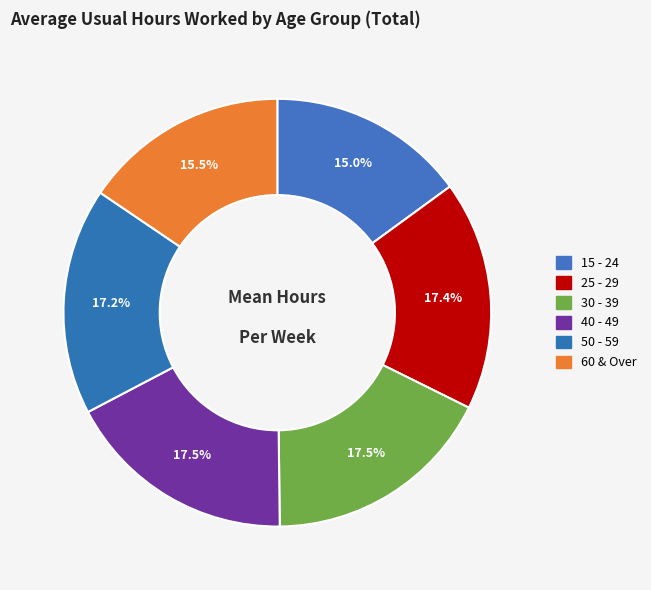

Count the number of slices in the pie.

6